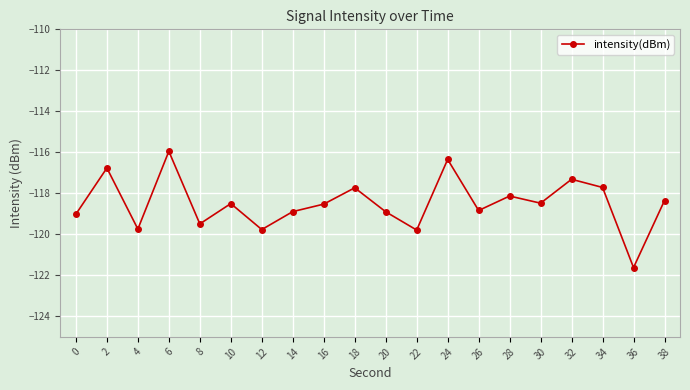

What is the change in value from 28 to 32?

+0.8